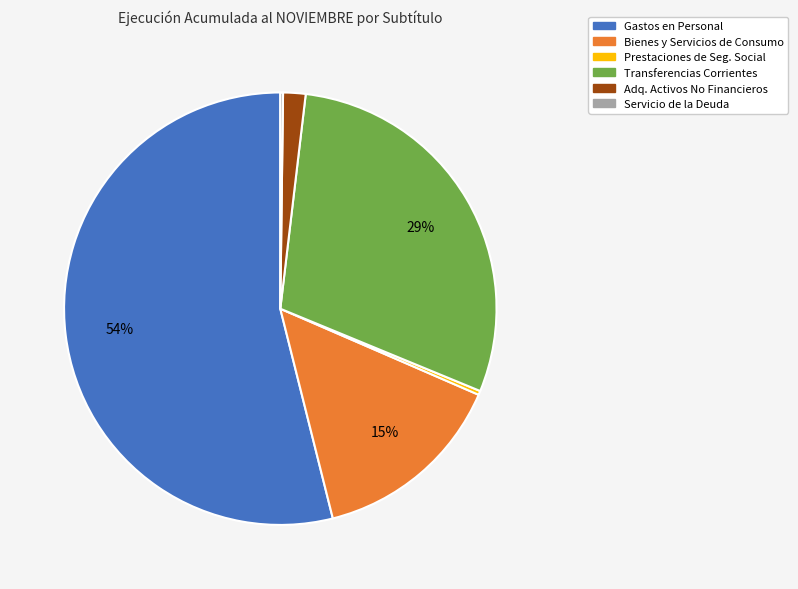

Is there any slice that represents more than half of the pie?

Yes